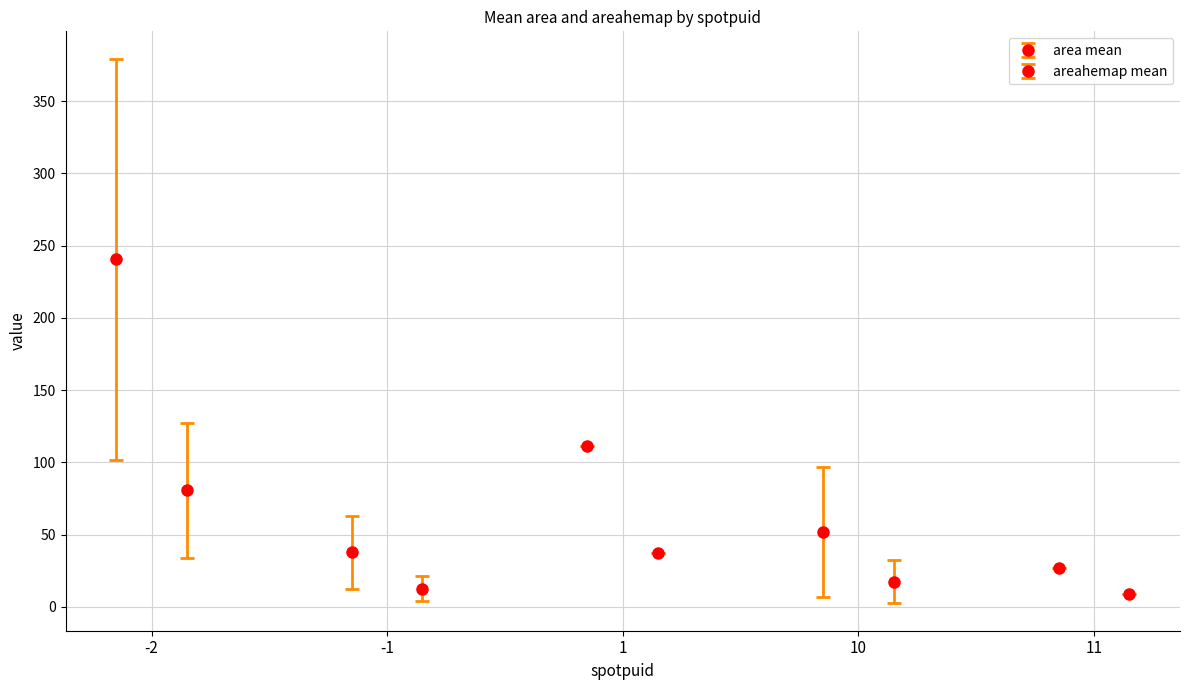

What are all the series names shown in the legend?

area, areahemap